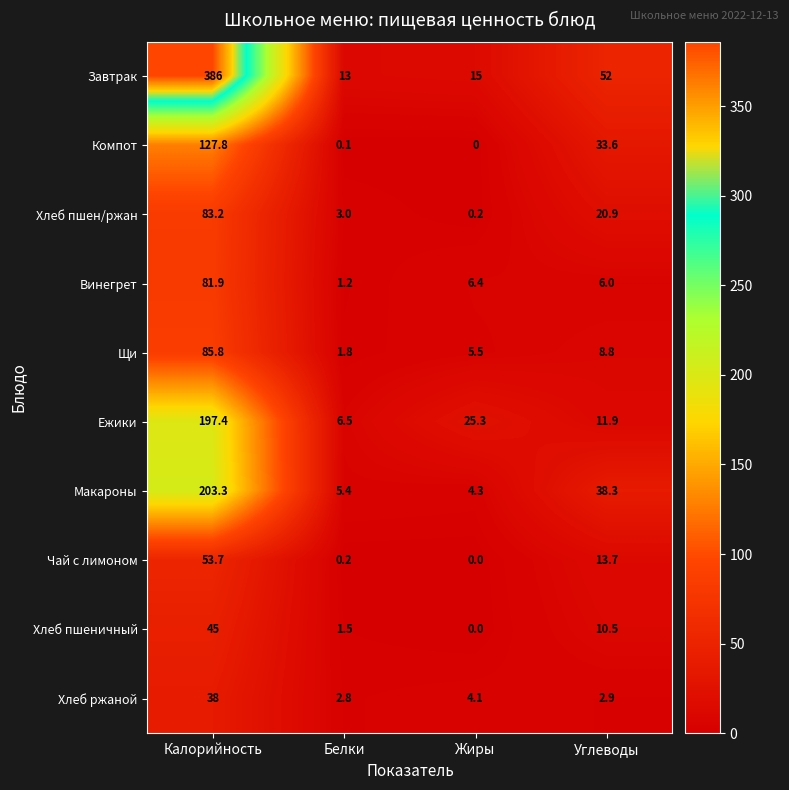

Which series has the largest range (max minus min)?

Завтрак